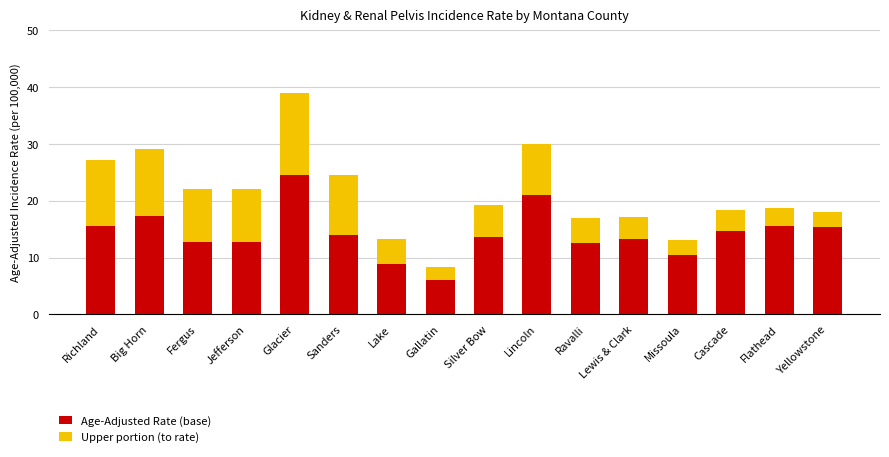

What is the sum of all Age-Adjusted Rate (base) values?

228.3